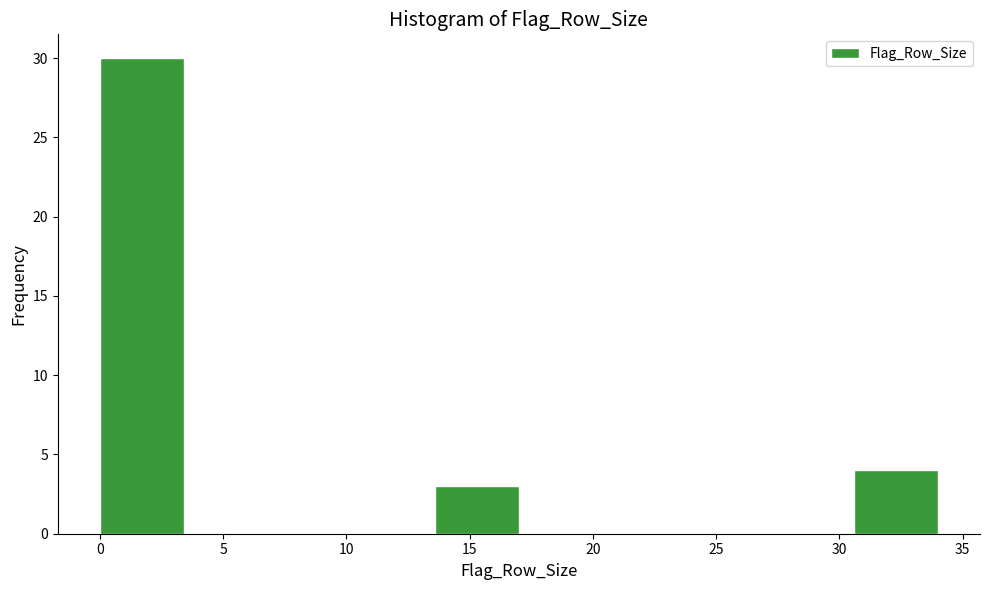

Reading left to right, list every bar in this chart as the range it spans on the x-axis followed by its height. Neither the bar edges nor the heights are printed on the chart, so give them approximately, as read against the axes.

0.0 to 3.4: 30
3.4 to 6.8: 0
6.8 to 10.2: 0
10.2 to 13.6: 0
13.6 to 17.0: 3
17.0 to 20.4: 0
20.4 to 23.8: 0
23.8 to 27.2: 0
27.2 to 30.6: 0
30.6 to 34.0: 4